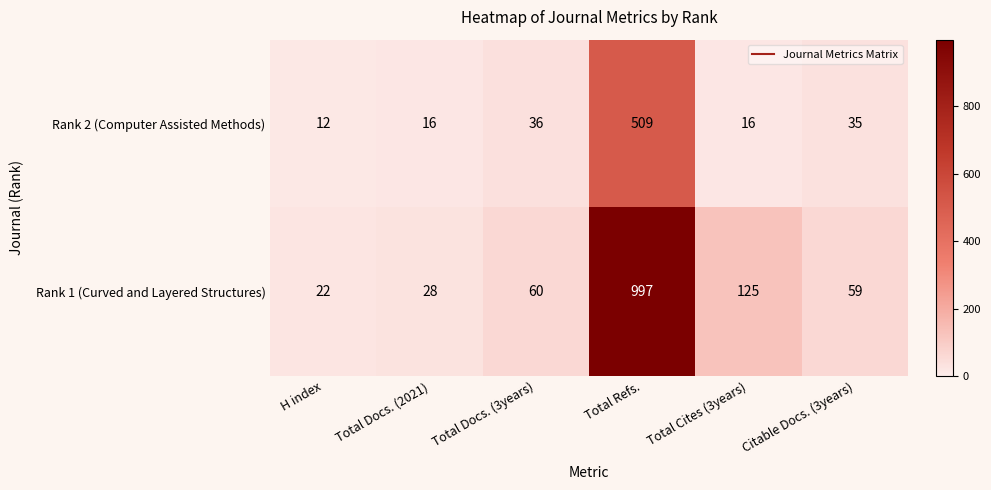

What is the smallest value displayed?

12